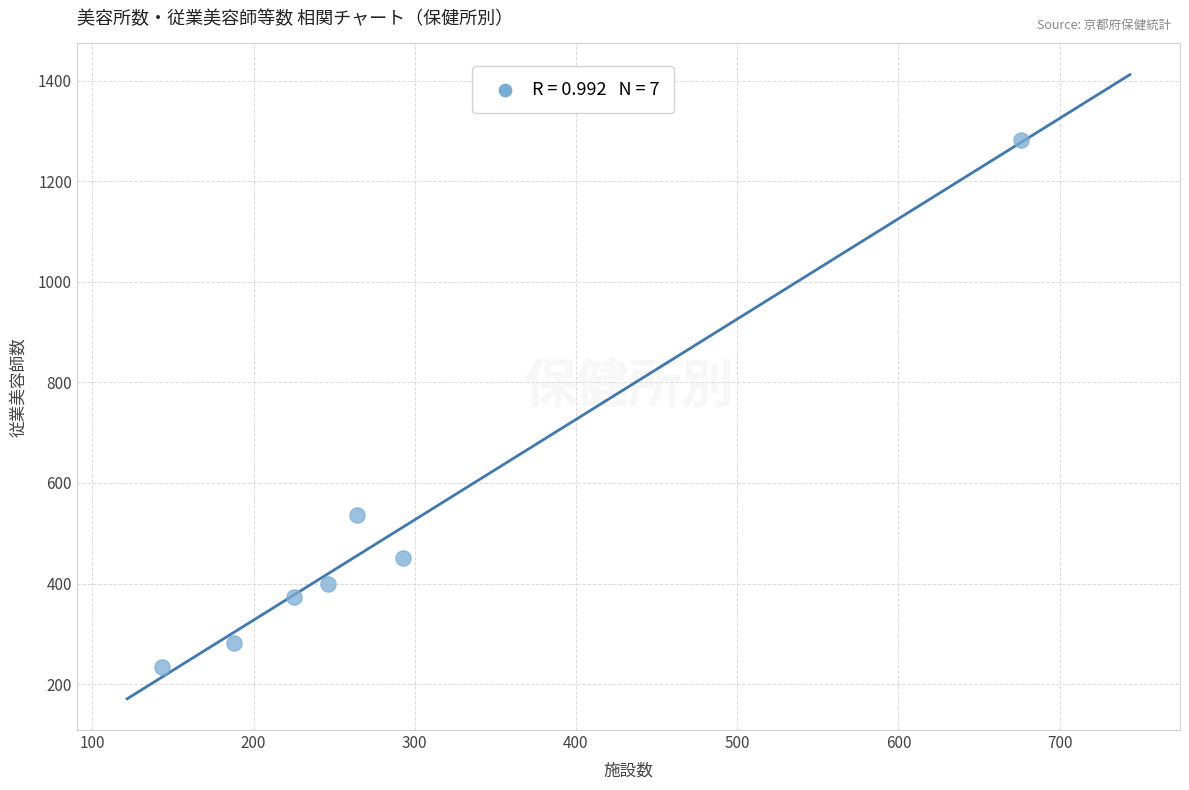

What Y value in the scatter plot is closest to 758?

537